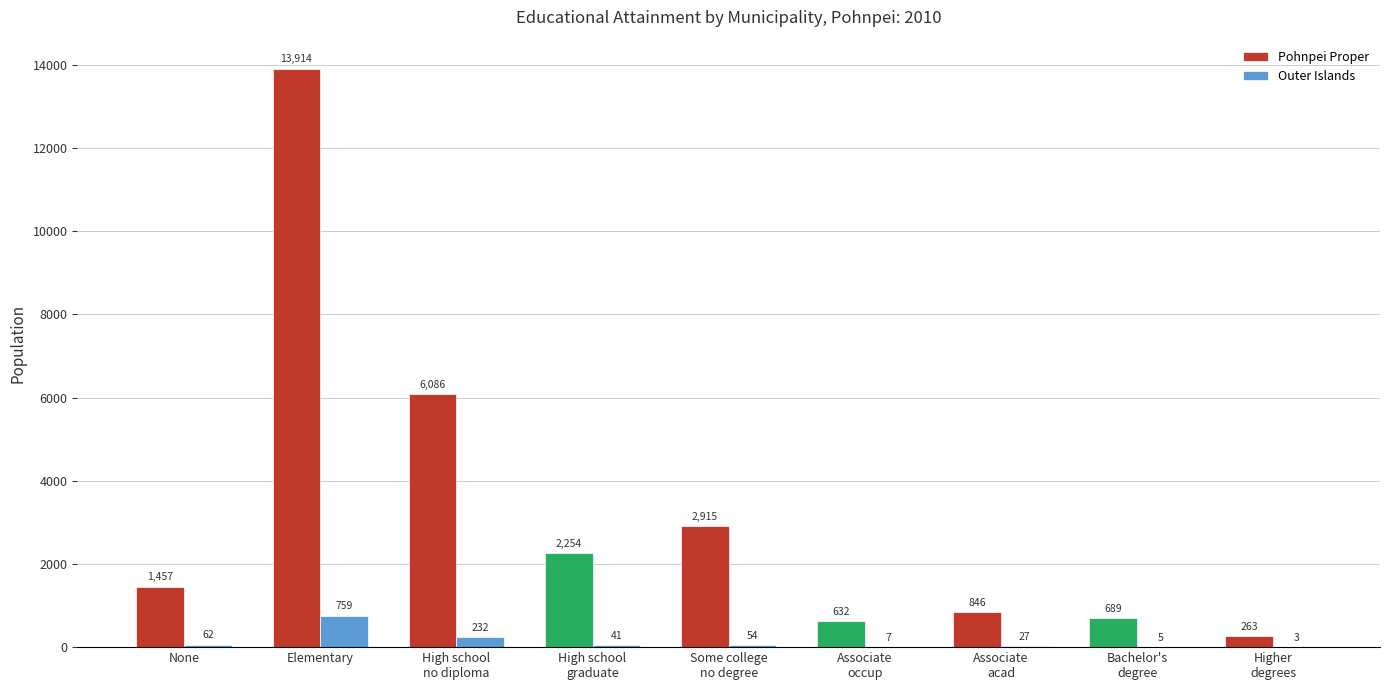

True or false: Pohnpei Proper has a value of 1457 at None.

True